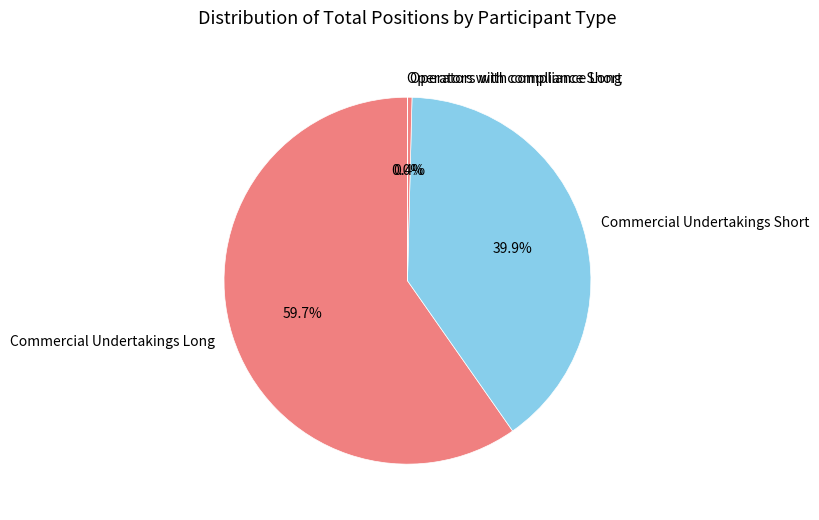

Which has a higher value, Commercial Undertakings Long or Commercial Undertakings Short?

Commercial Undertakings Long